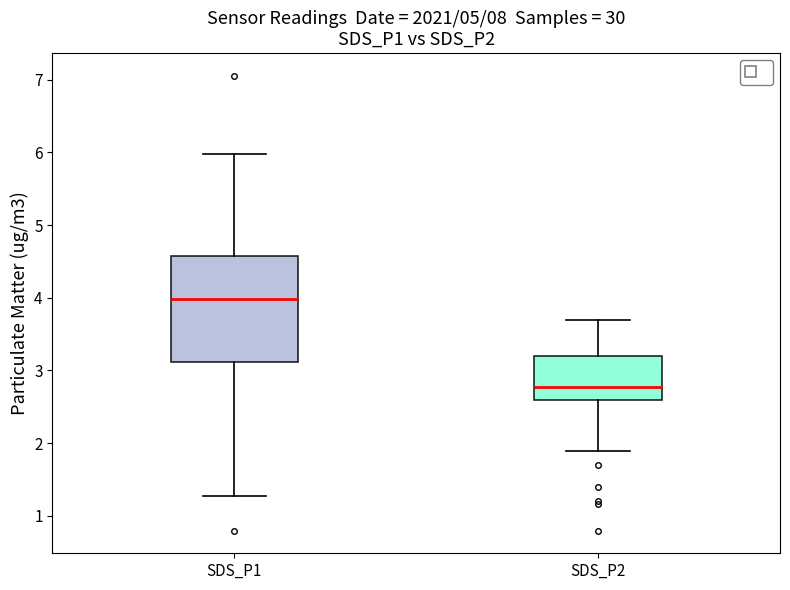

Reading left to right, transcribe this box plot: for each box, give where its median line is, the range the box spans, and where its two whiskers end, as read against the y-axis. The values are not printed on the chart, so give them approximately, as read against the axis.

SDS_P1: median 4.0, box 3.1 to 4.6, whiskers 1.3 to 6.0
SDS_P2: median 2.8, box 2.6 to 3.2, whiskers 1.9 to 3.7